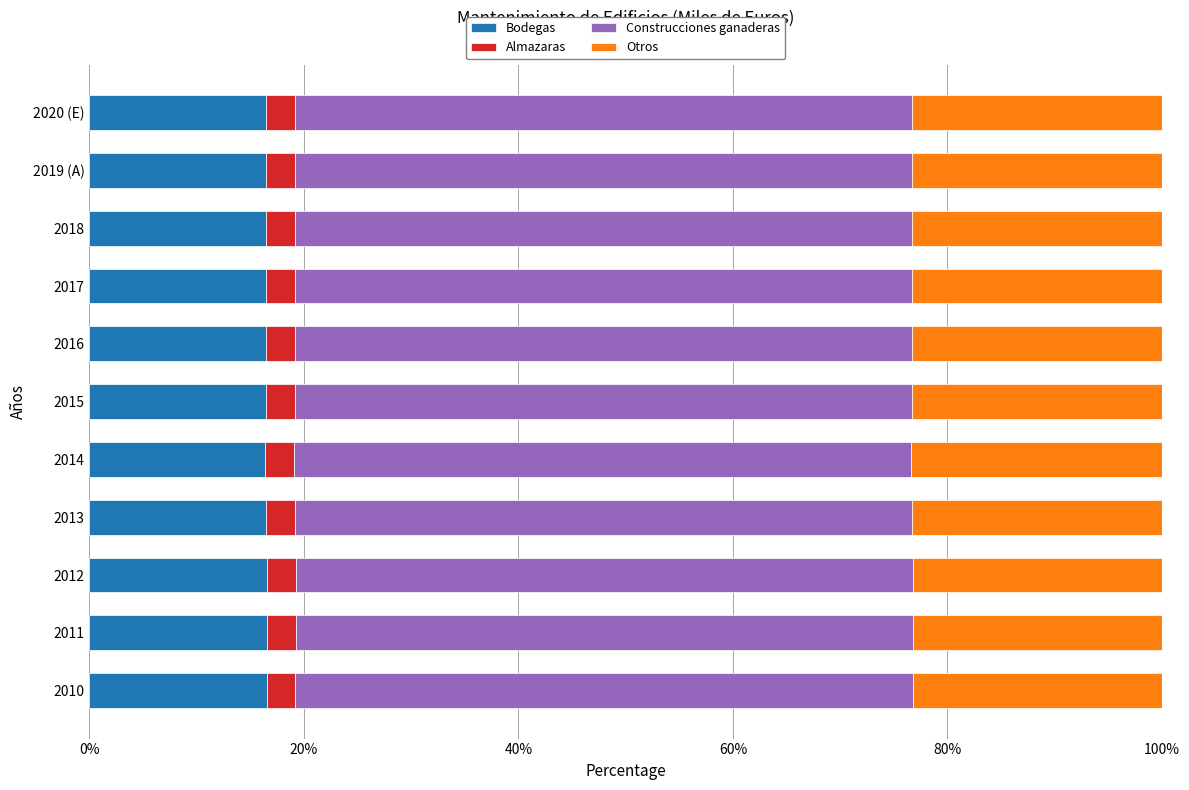

What is the lowest value of the Bodegas series?

16.4